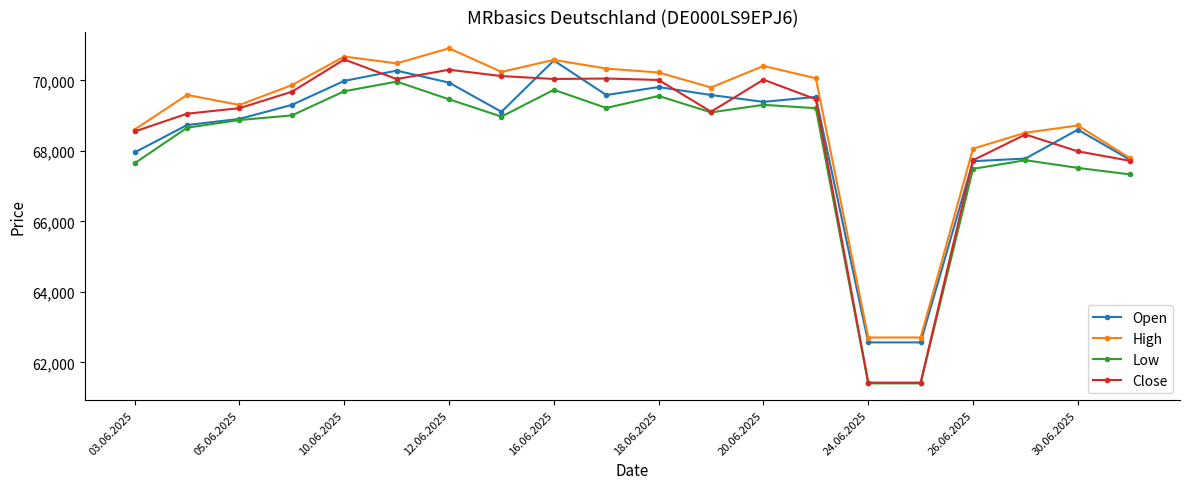

Which series has the largest total across all categories?

High